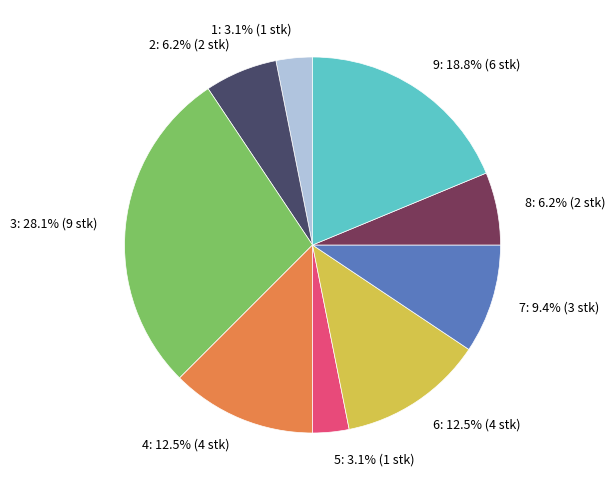

To the nearest percent, what is the difference between the 8 and 7 slice percentages?

3%